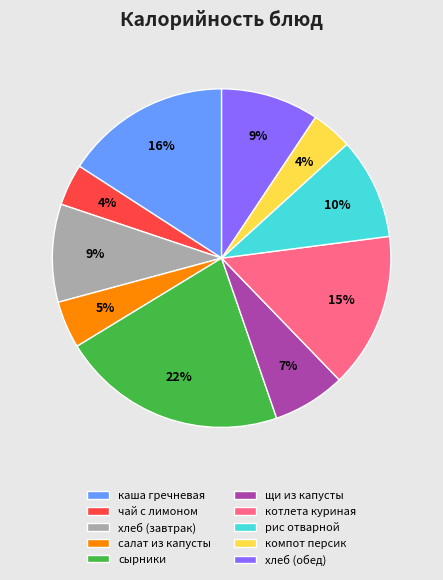

How many slices are in this pie chart?

10